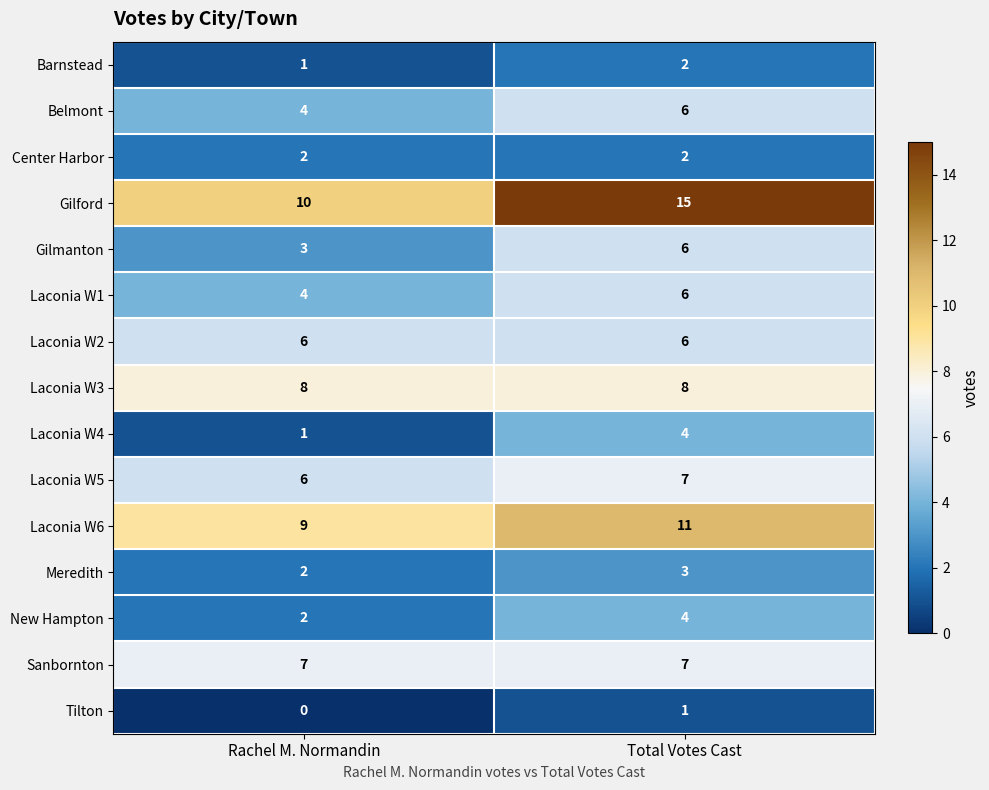

What is the sum of the Laconia W3 values at Total Votes Cast and Rachel M. Normandin?

16